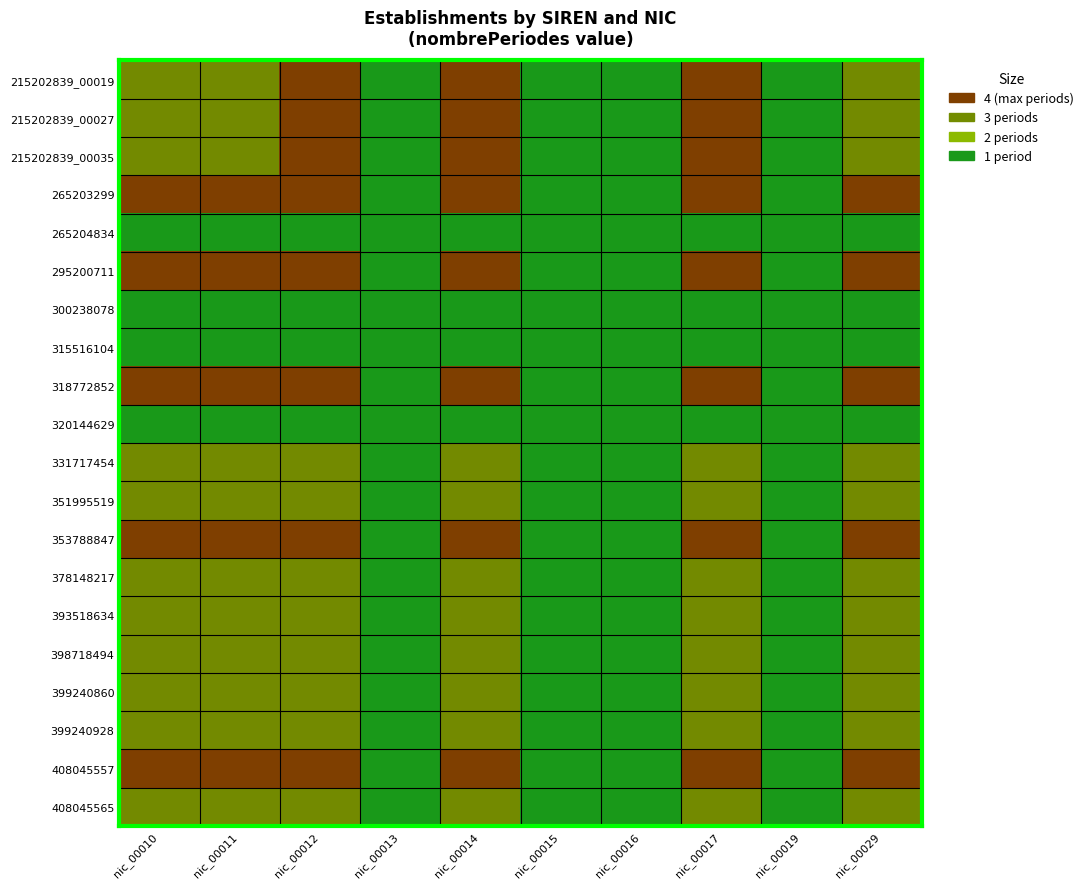

How many series are shown in this chart?

20